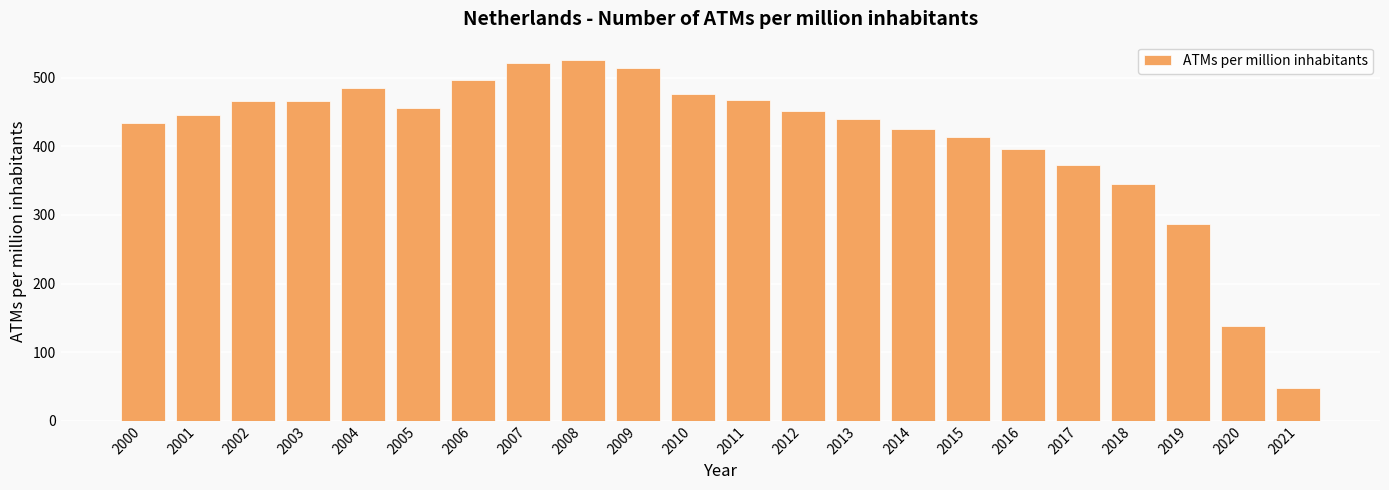

Where is the data nearest to the value 286?

2019